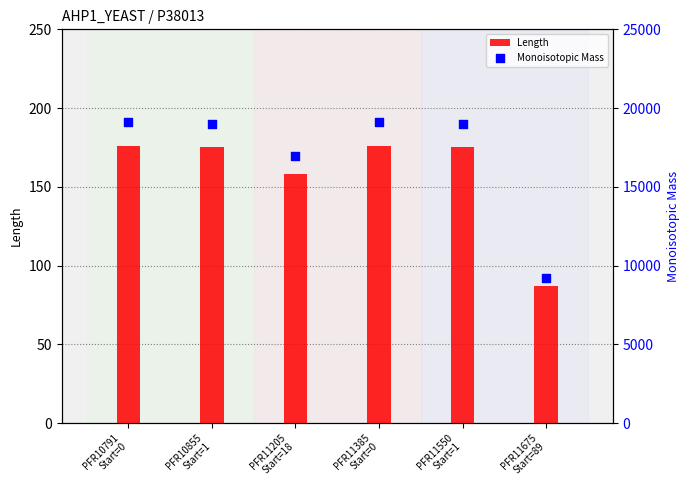

Which series has the largest Y range (max minus min)?

Monoisotopic Mass